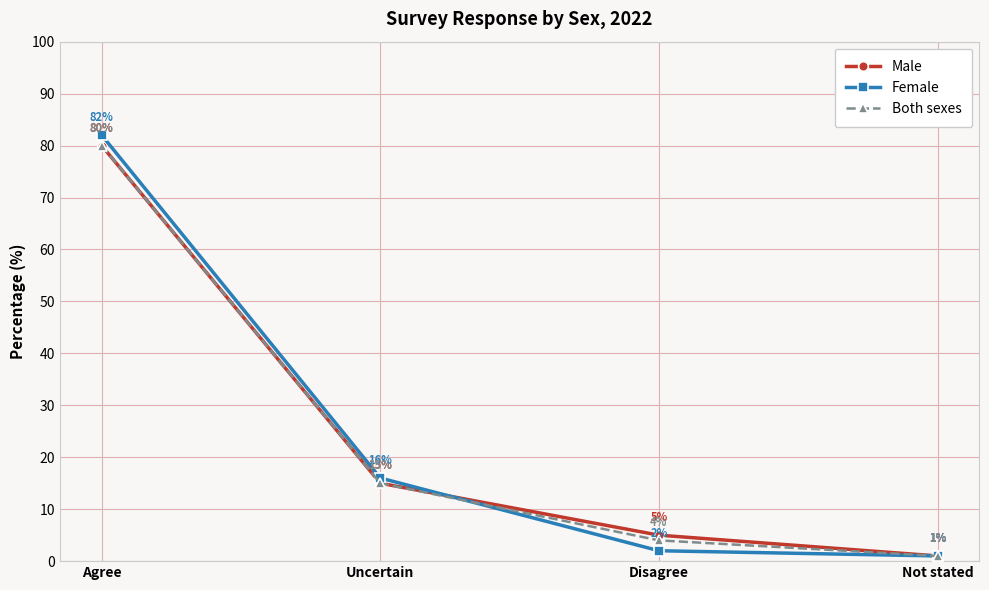

How many data points in Female are less than 16?

2